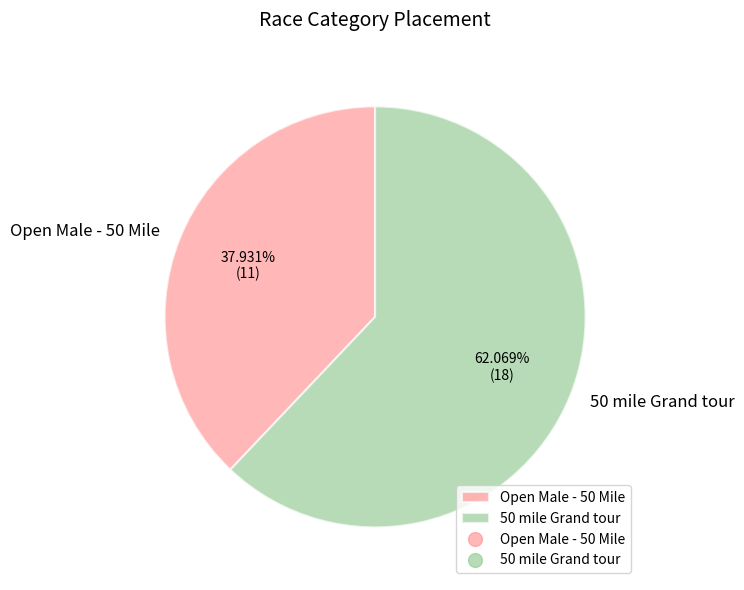

True or false: Open Male - 50 Mile accounts for 38% of the total.

True